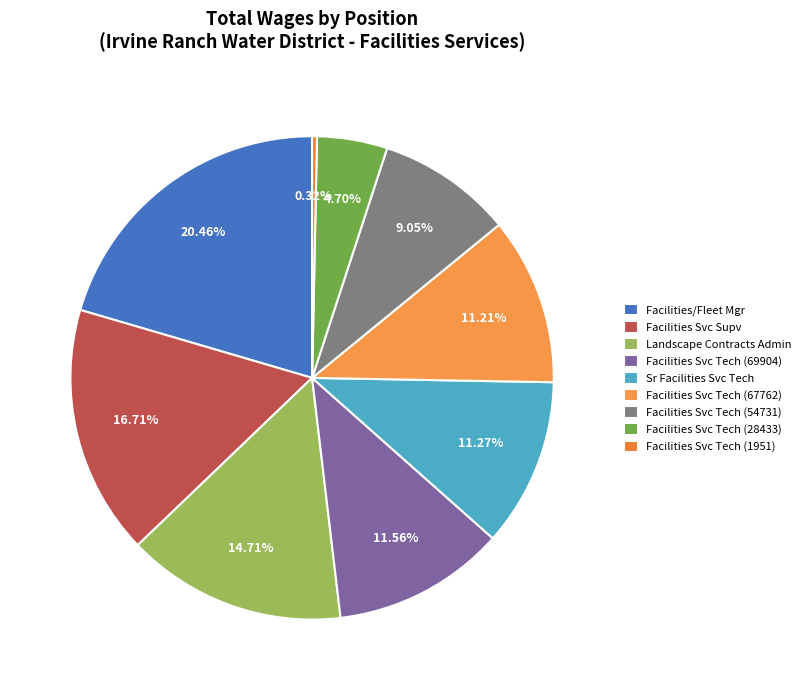

How many segments does this pie chart have?

9